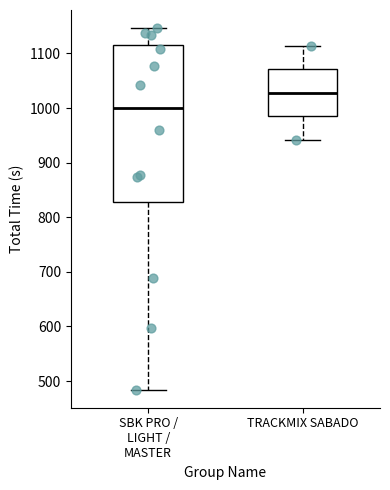

Which box's median line is the highest?

TRACKMIX SABADO